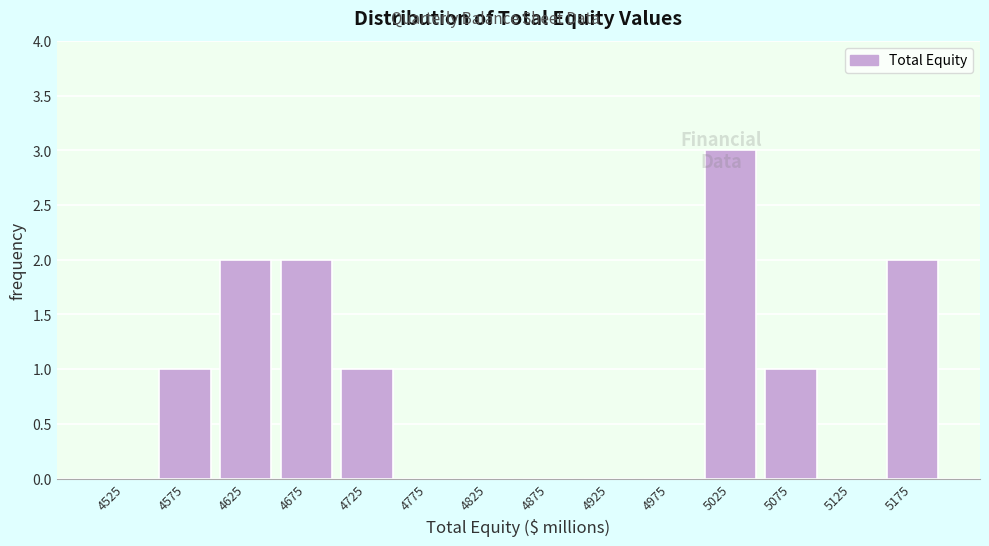

Which range on the x-axis has the tallest bar?

5000 to 5050